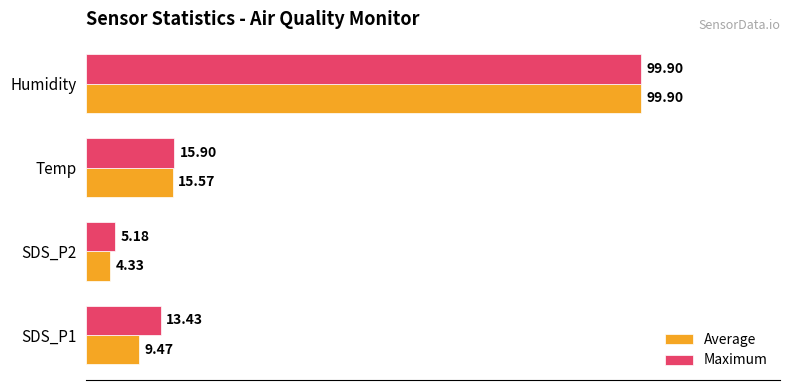

Where is Maximum nearest to the value 52?

Temp